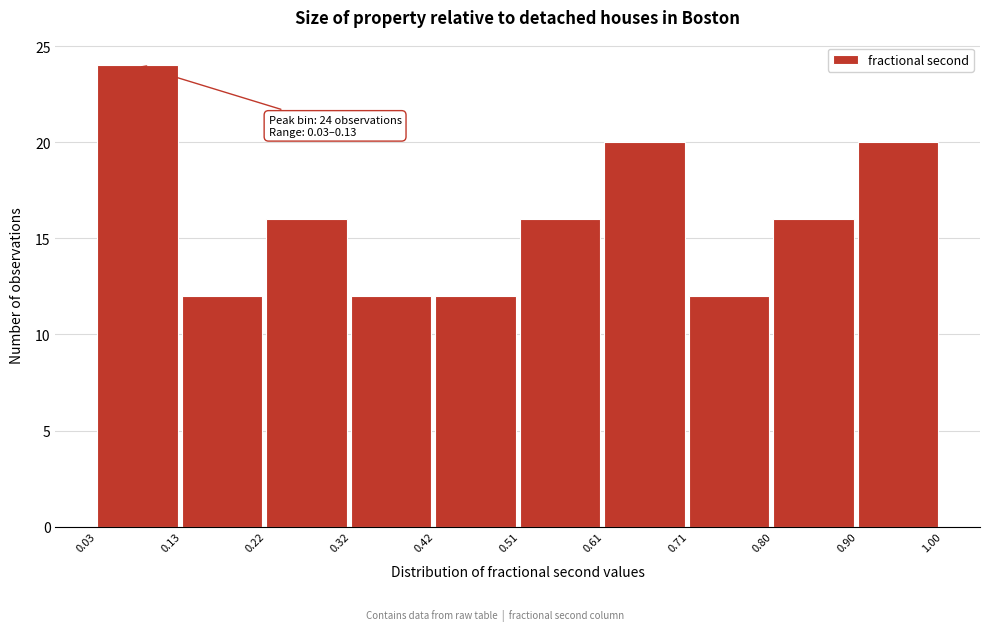

Which range on the x-axis has the tallest bar?

0.03 to 0.13